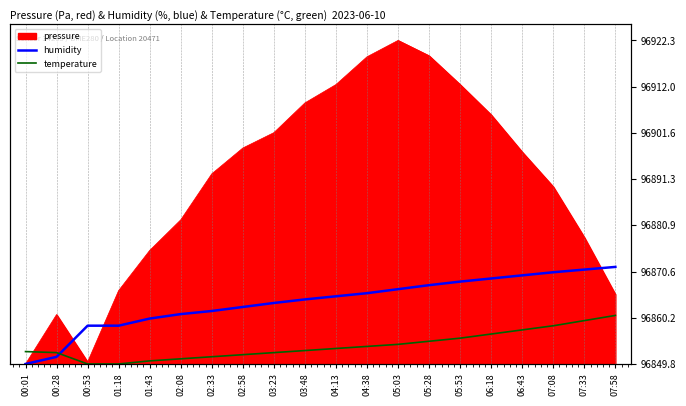

Rank the categories by humidity value from highest to lowest.

07:58, 07:33, 07:08, 06:43, 06:18, 05:53, 05:28, 05:03, 04:38, 04:13, 03:48, 03:23, 02:58, 02:33, 02:08, 01:43, 00:53, 01:18, 00:28, 00:01